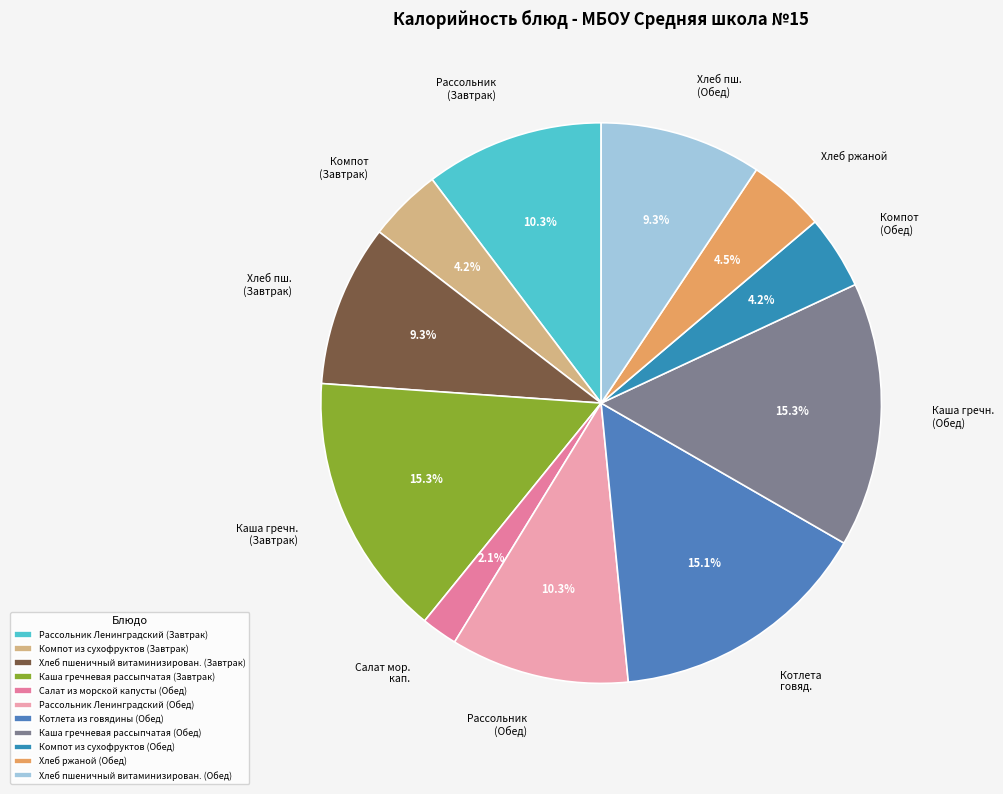

To the nearest percent, what is the difference between the largest and smallest slice percentages?

13%